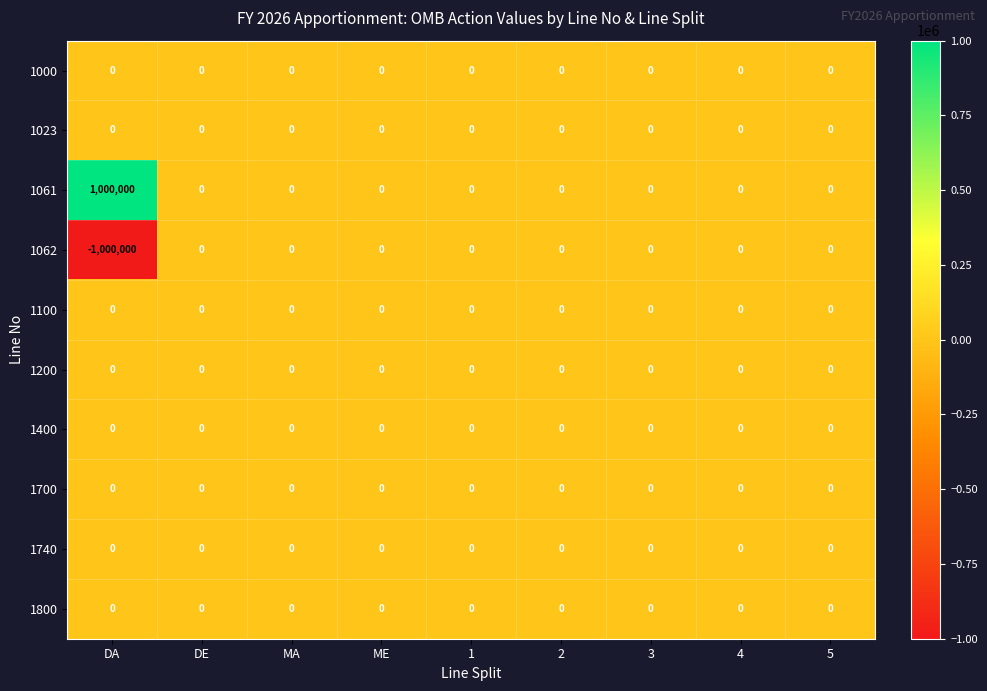

What is the difference between the highest and lowest values at DA?

2000000